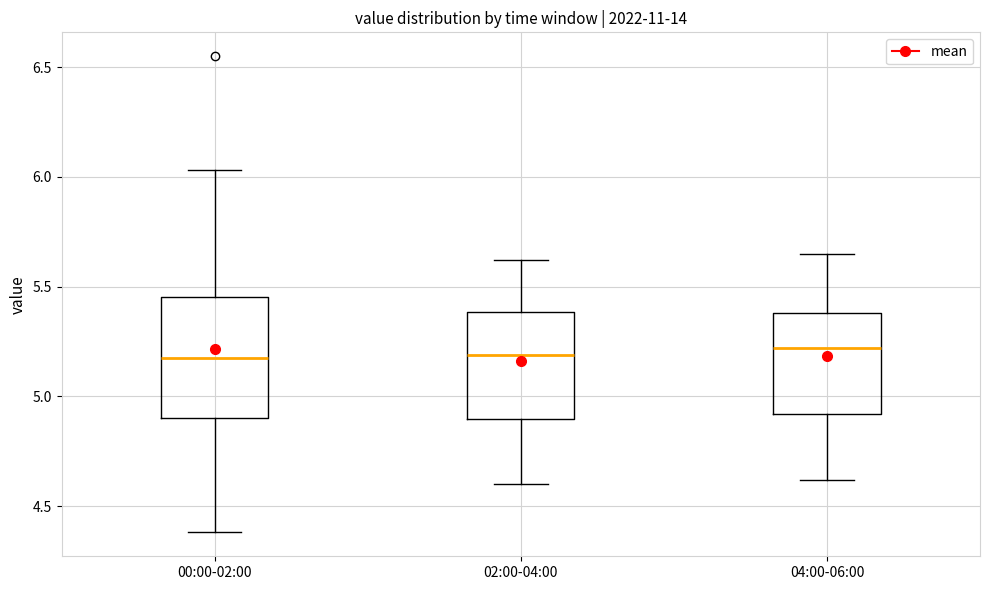

Where does the lower whisker of the box for 00:00-02:00 end on the y-axis? The values are not printed on the chart, so give them approximately, as read against the axis.

4.40